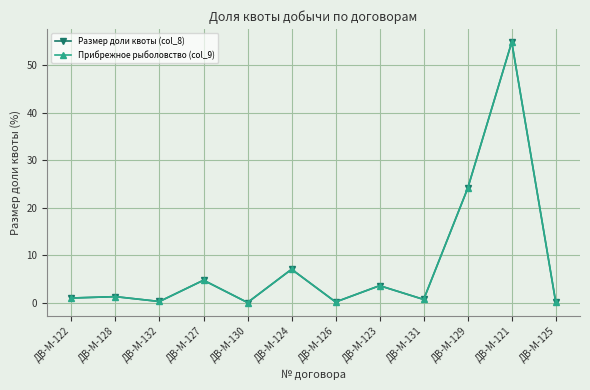

Does the chart have visible grid lines?

Yes